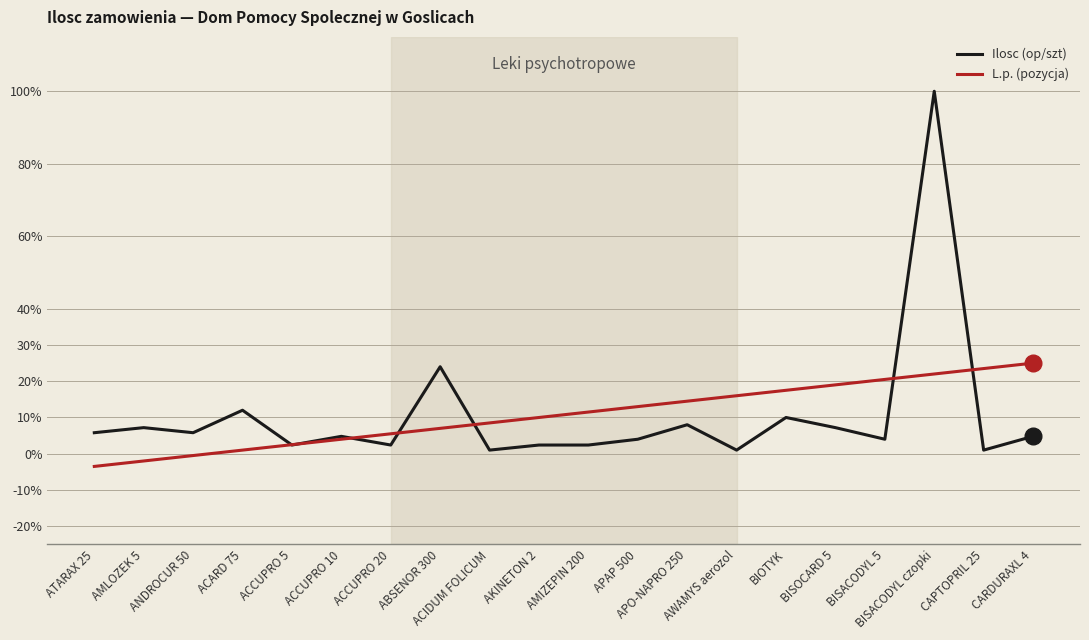

Count the number of categories in the chart.

20